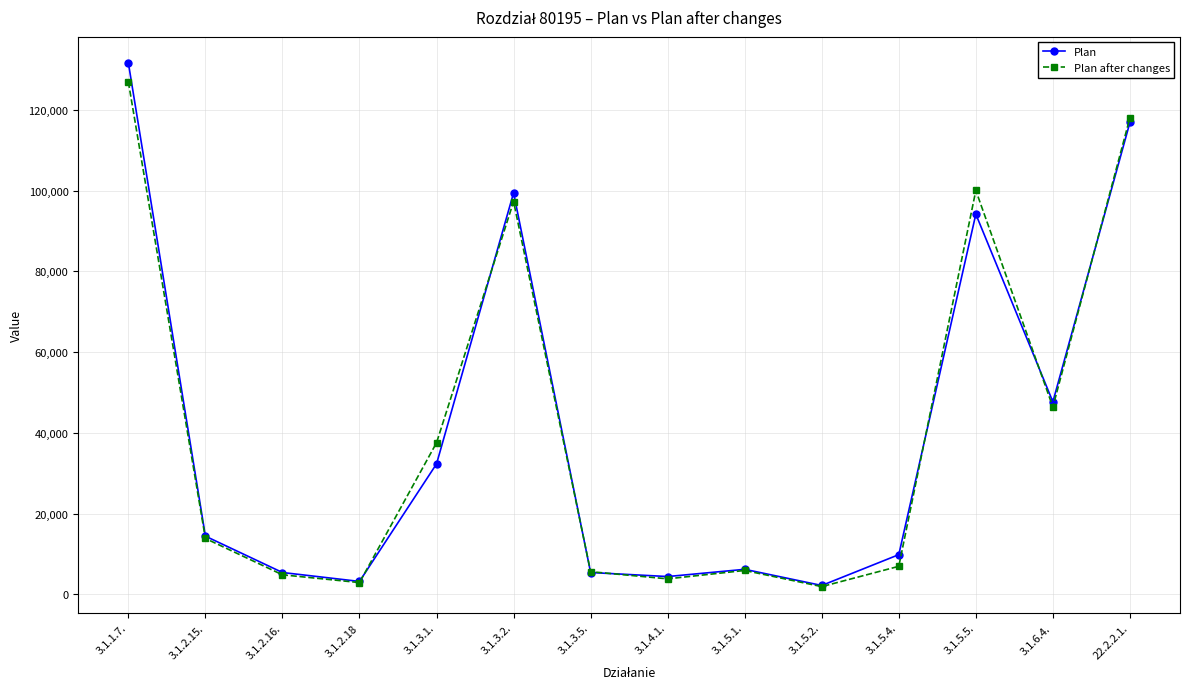

How many data points in Plan are less than 14420?

7